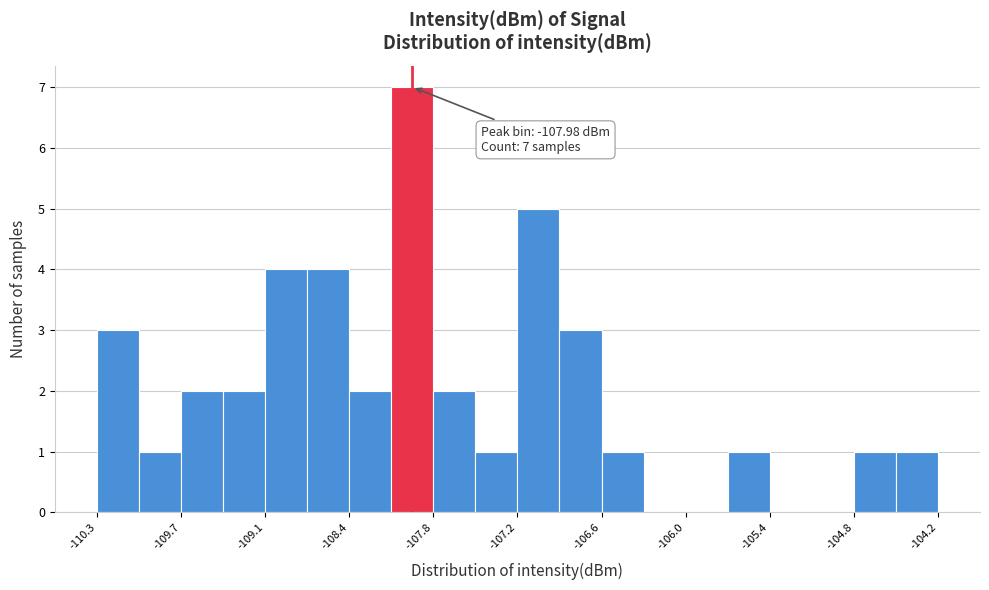

Around what value on the x-axis is the tallest bar? Give the approximate position of its centre, as read against the axis.

-108.0